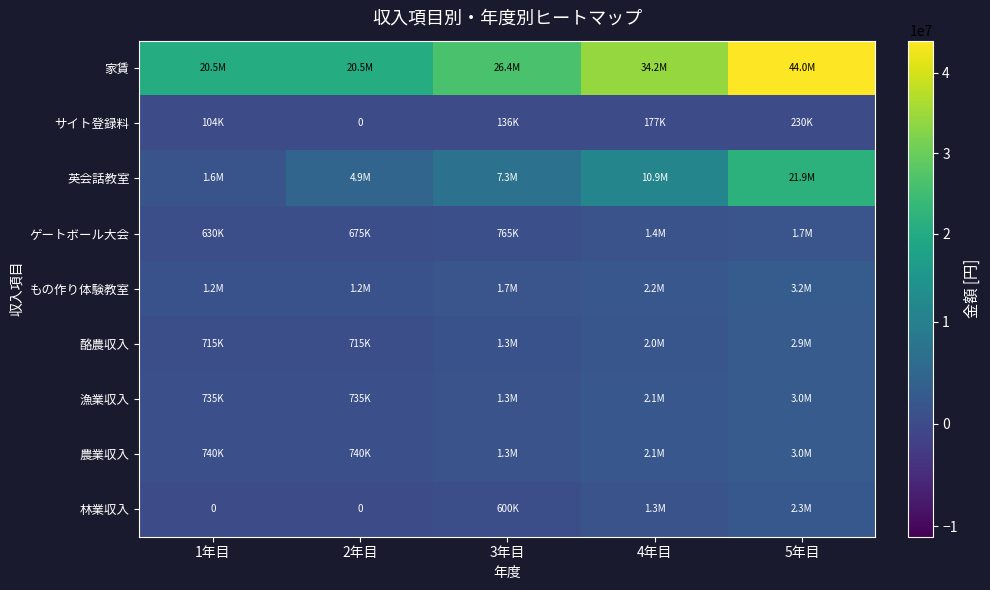

What is the difference between the maximum and second lowest values in the 家賃 series?

23492000